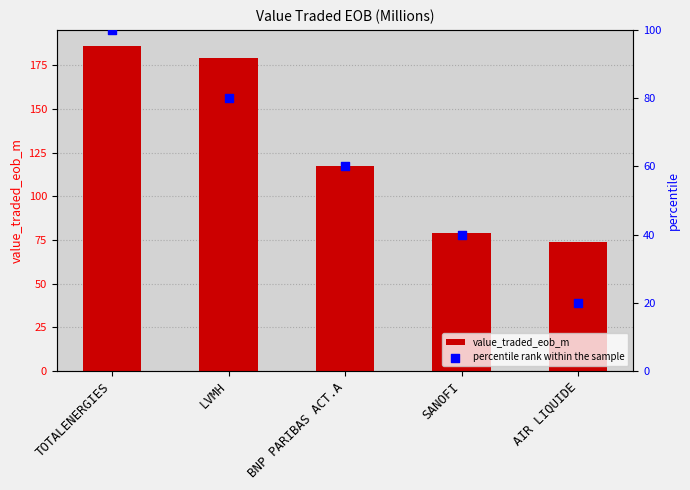

What is the total value across all series at BNP PARIBAS ACT.A?

177.1